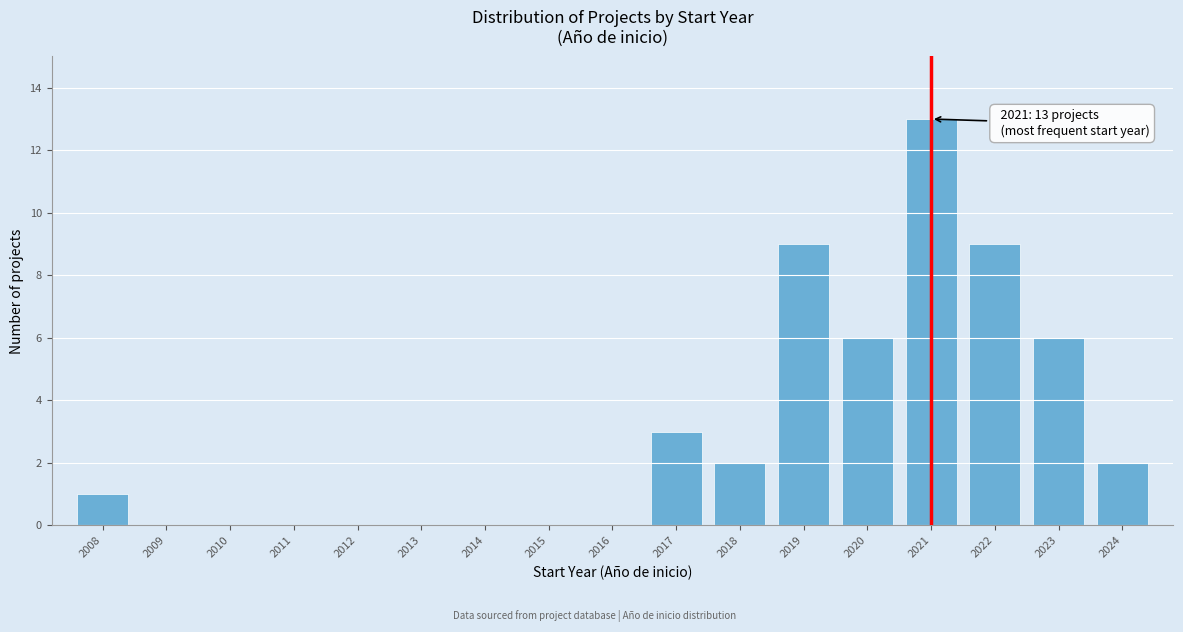

Reading left to right, list all the values displayed in this chart.

2008=1	2009=0	2010=0	2011=0	2012=0	2013=0	2014=0	2015=0	2016=0	2017=3	2018=2	2019=9	2020=6	2021=13	2022=9	2023=6	2024=2